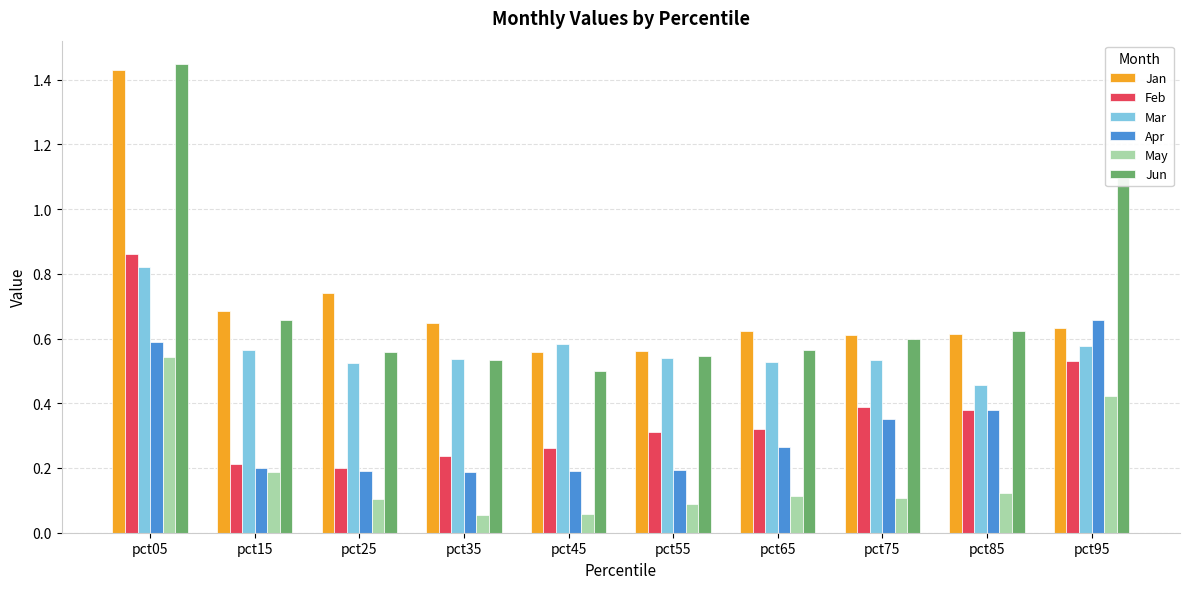

Rank the series at pct95 from highest to lowest value.

Jun, Apr, Jan, Mar, Feb, May